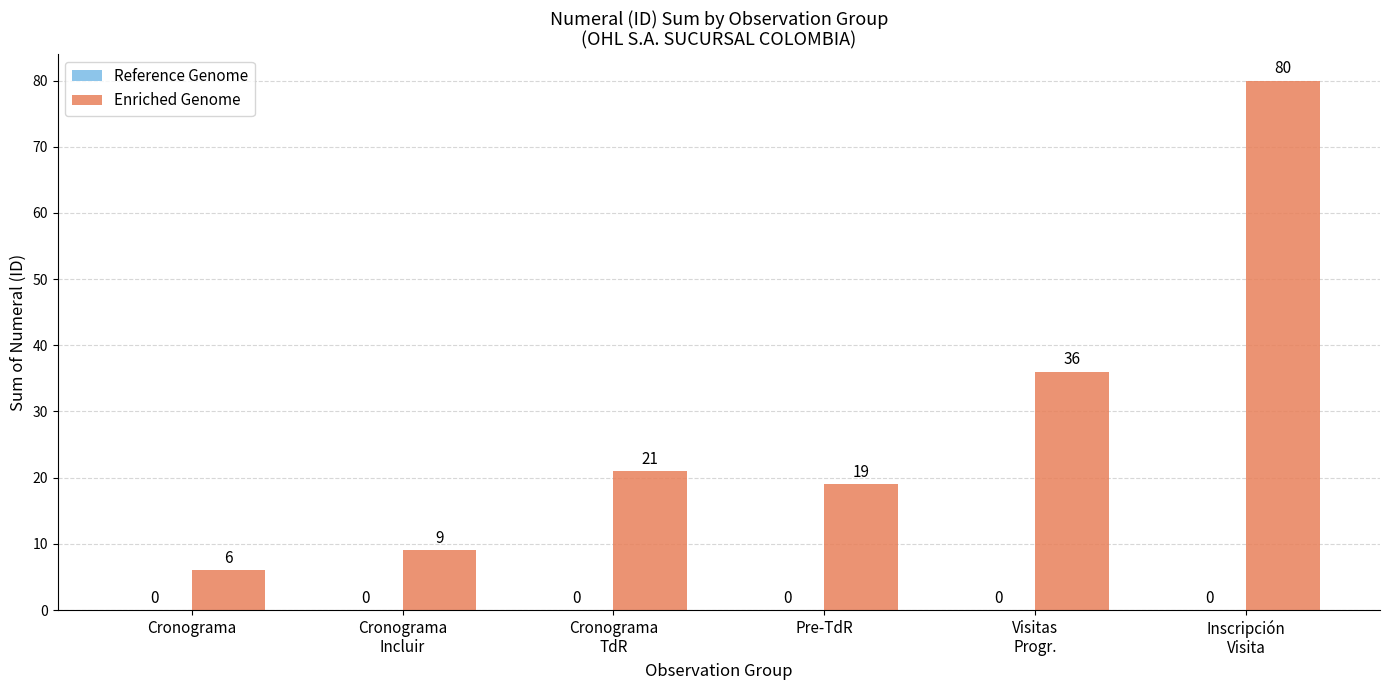

At which category does the chart reach its peak across all series?

Inscripción
Visita